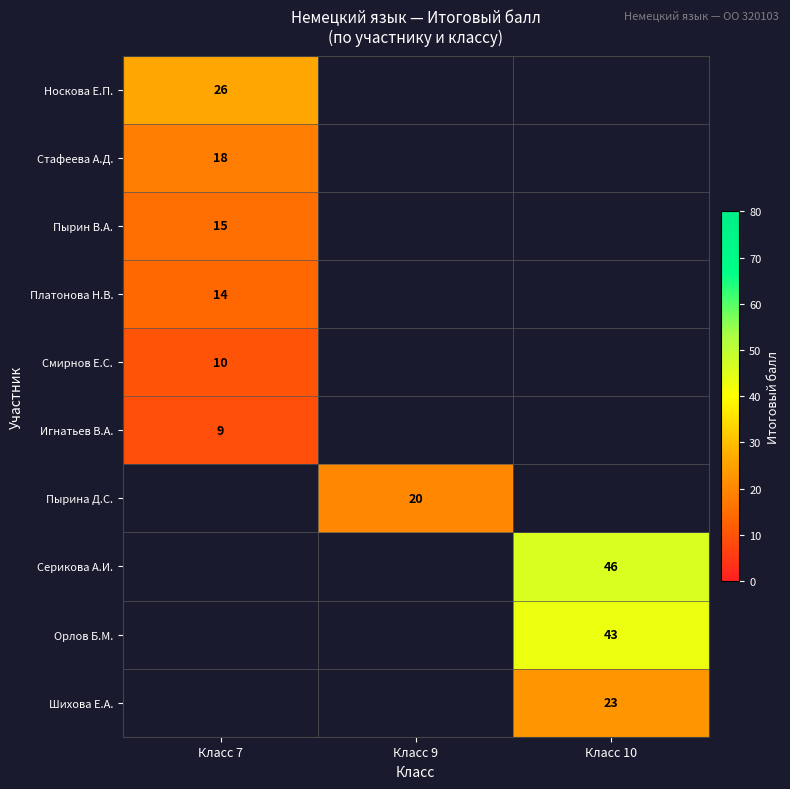

True or false: Платонова Н.В. has a value of 14 at Класс 7.

True